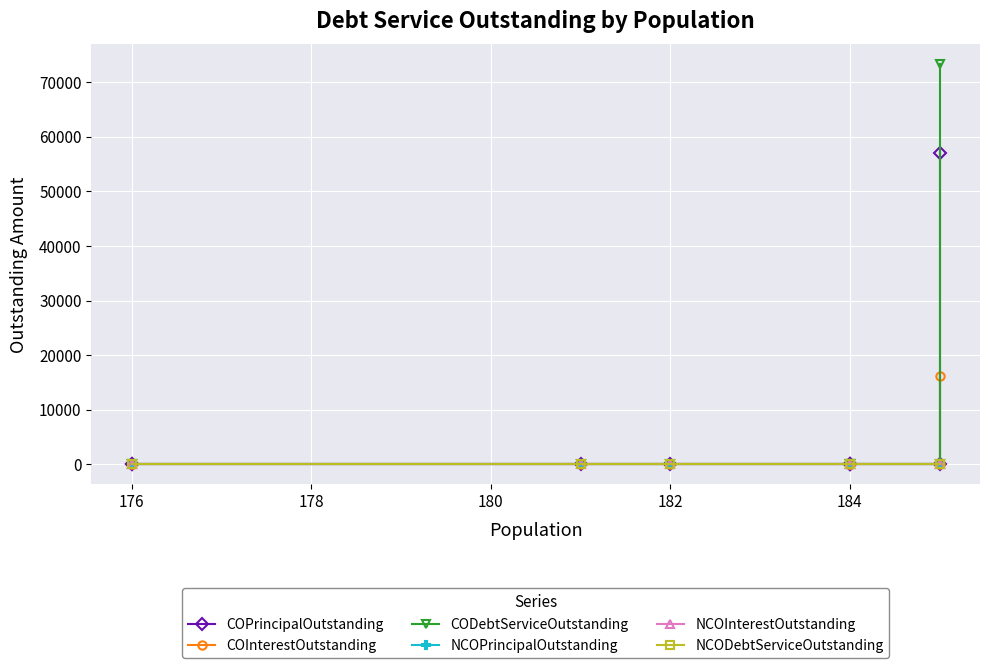

True or false: NCOInterestOutstanding and COPrincipalOutstanding intersect in this chart.

False